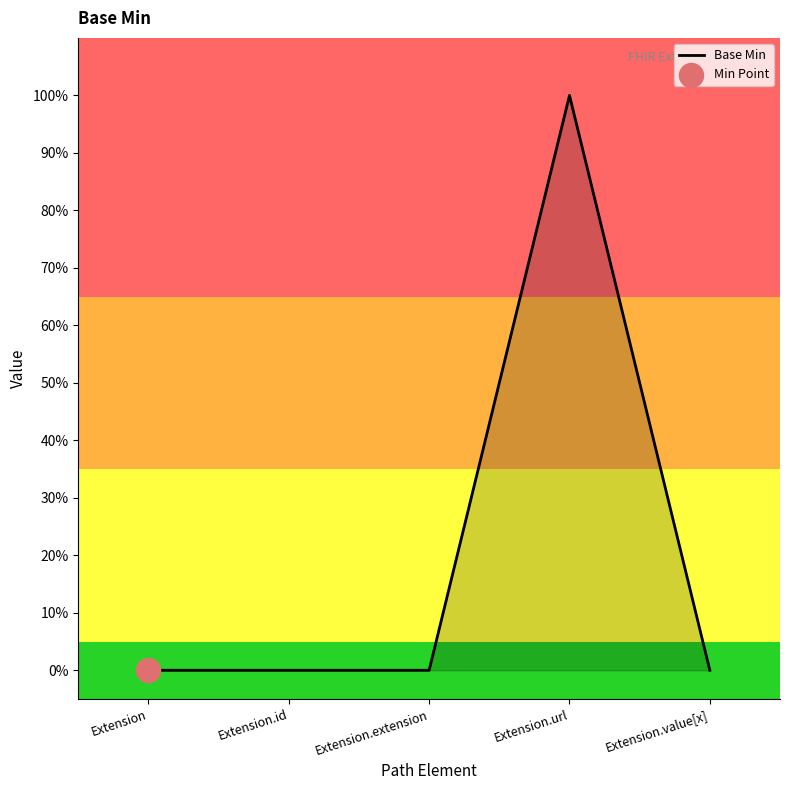

Which has a higher value, Extension.extension or Extension.value[x]?

Extension.extension